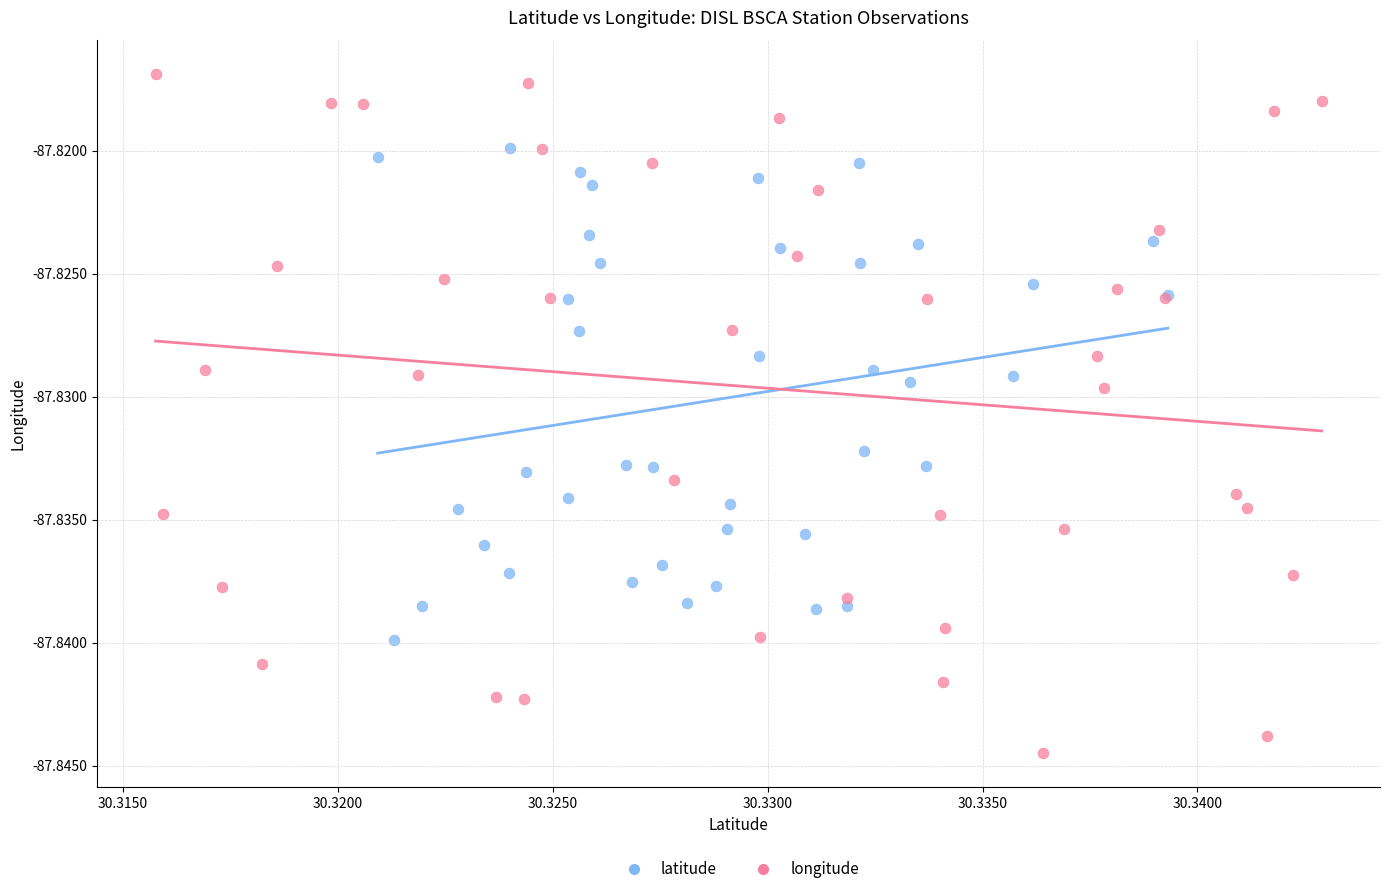

Which series contains the lowest Y value?

longitude